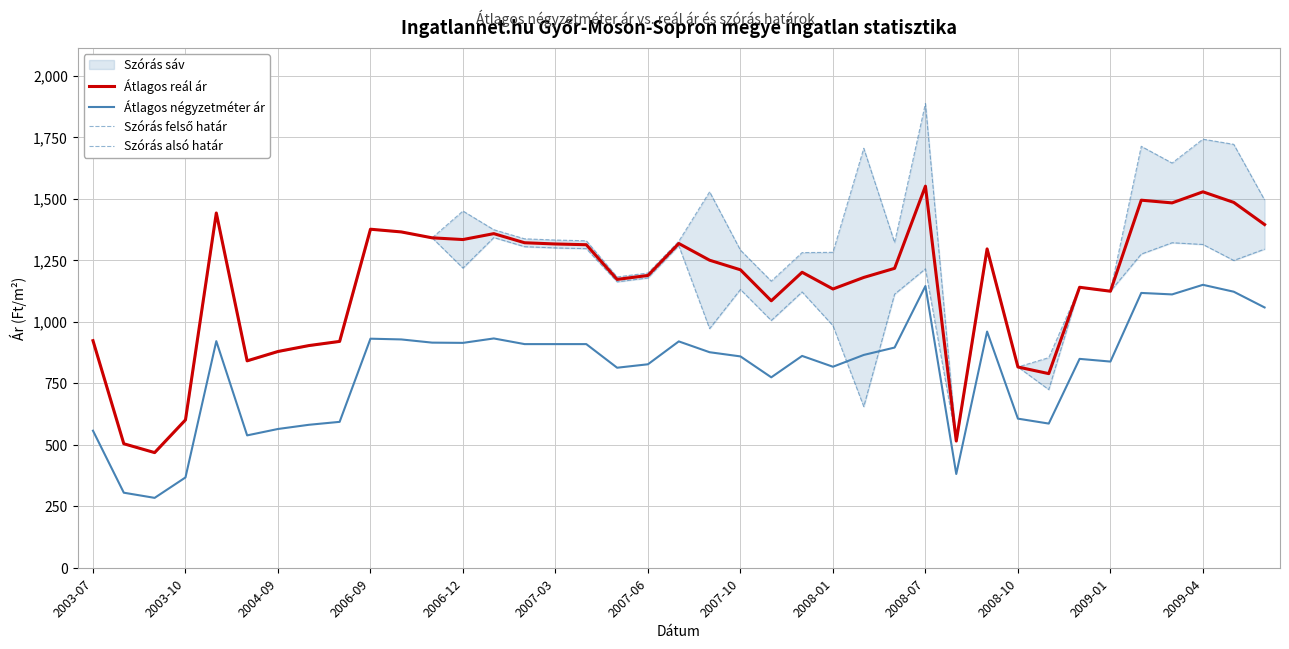

True or false: Átlagos reál ár has a value of 850 at 14.

False